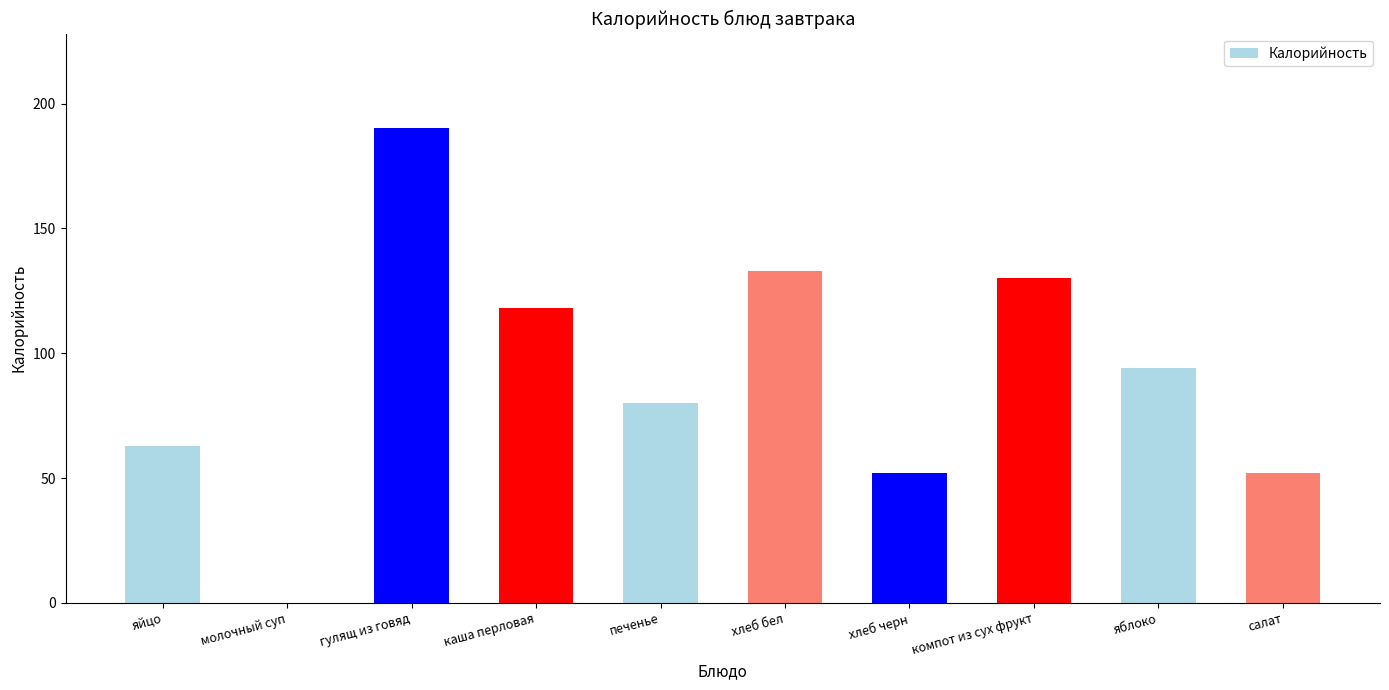

Reading right to left, transcribe all the data shown in this chart.

салат=52	яблоко=94	компот из сух фрукт=130	хлеб черн=52	хлеб бел=133	печенье=80	каша перловая=118	гулящ из говяд=190	молочный суп=0	яйцо=63